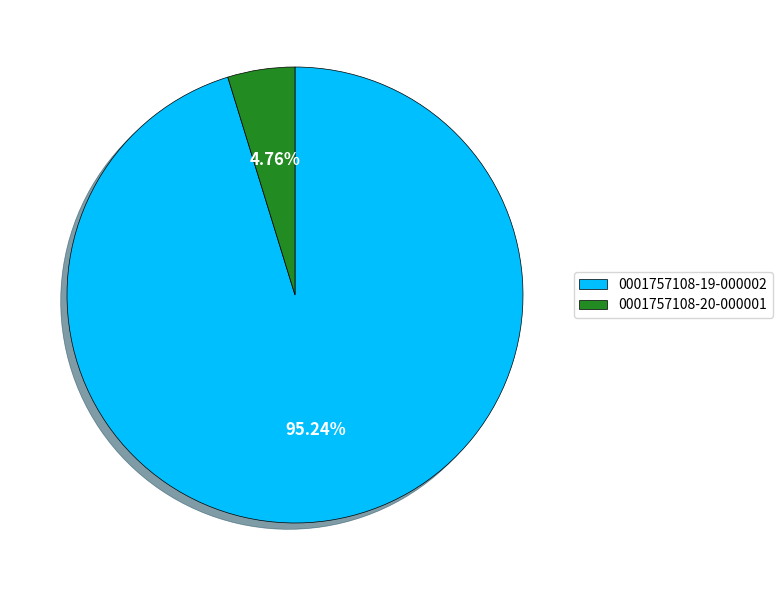

The 0001757108-20-000001 slice represents 5% of the pie. True or false?

True